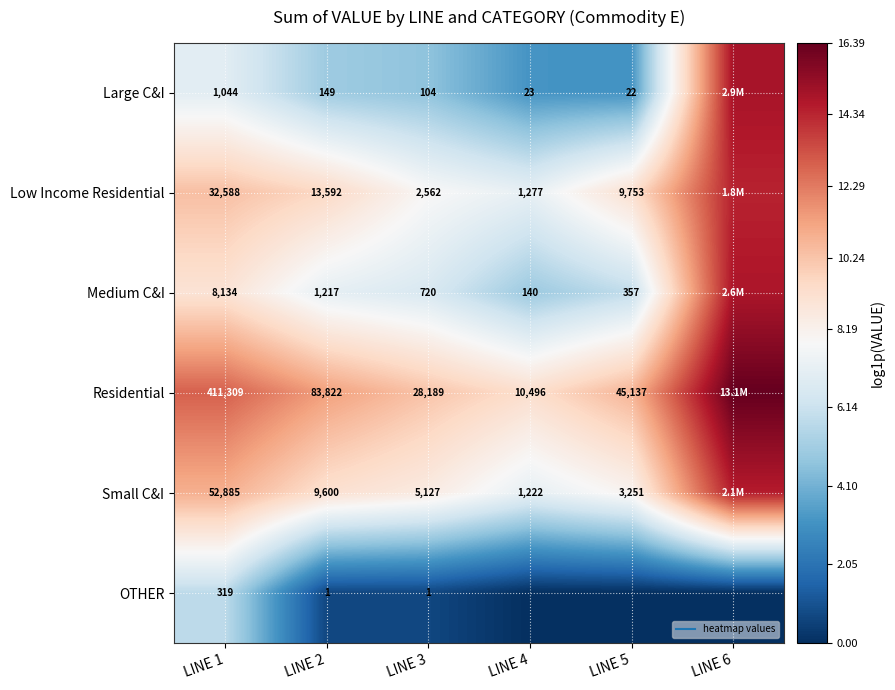

What is the approximate value of Small C&I at LINE 3?

8.5